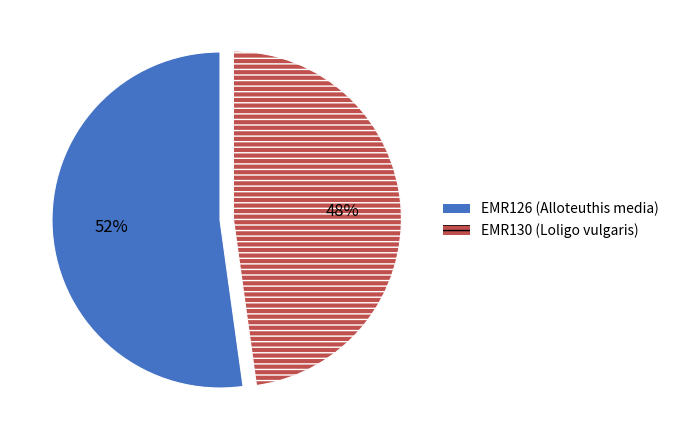

To the nearest percent, what portion does EMR130 represent?

48%